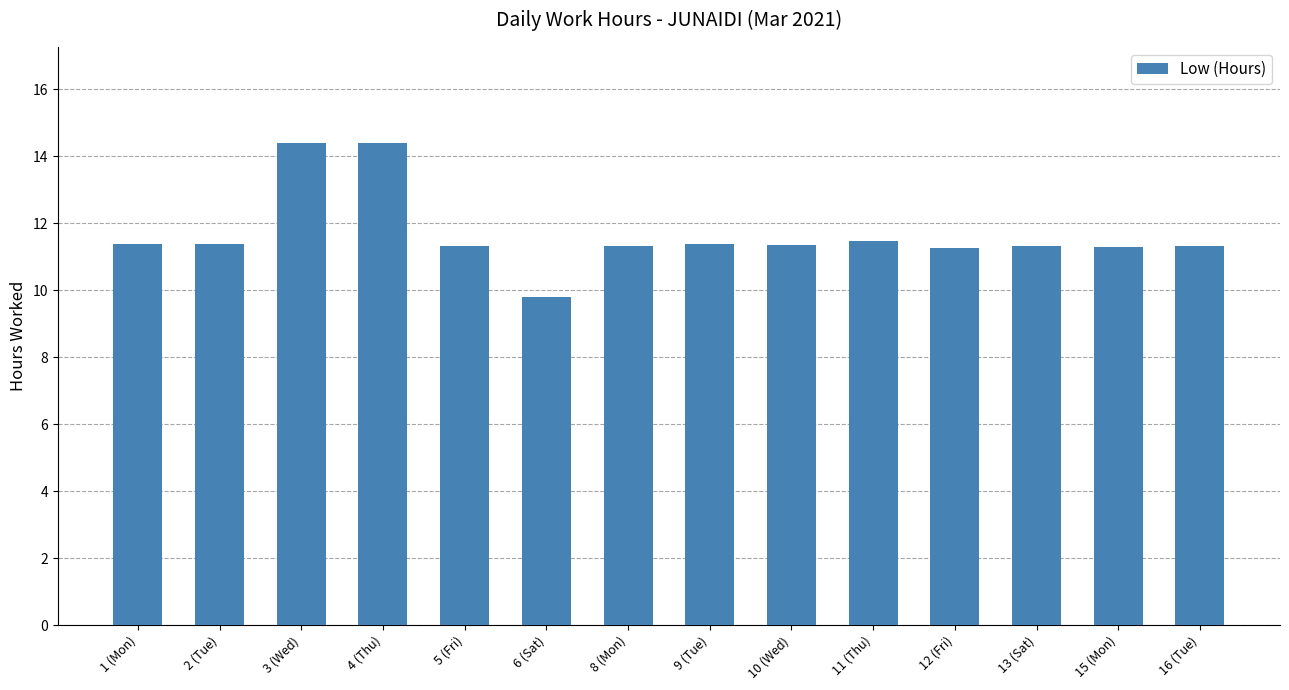

What is the ratio of the value at 13 (Sat) to the value at 11 (Thu)?

1.0